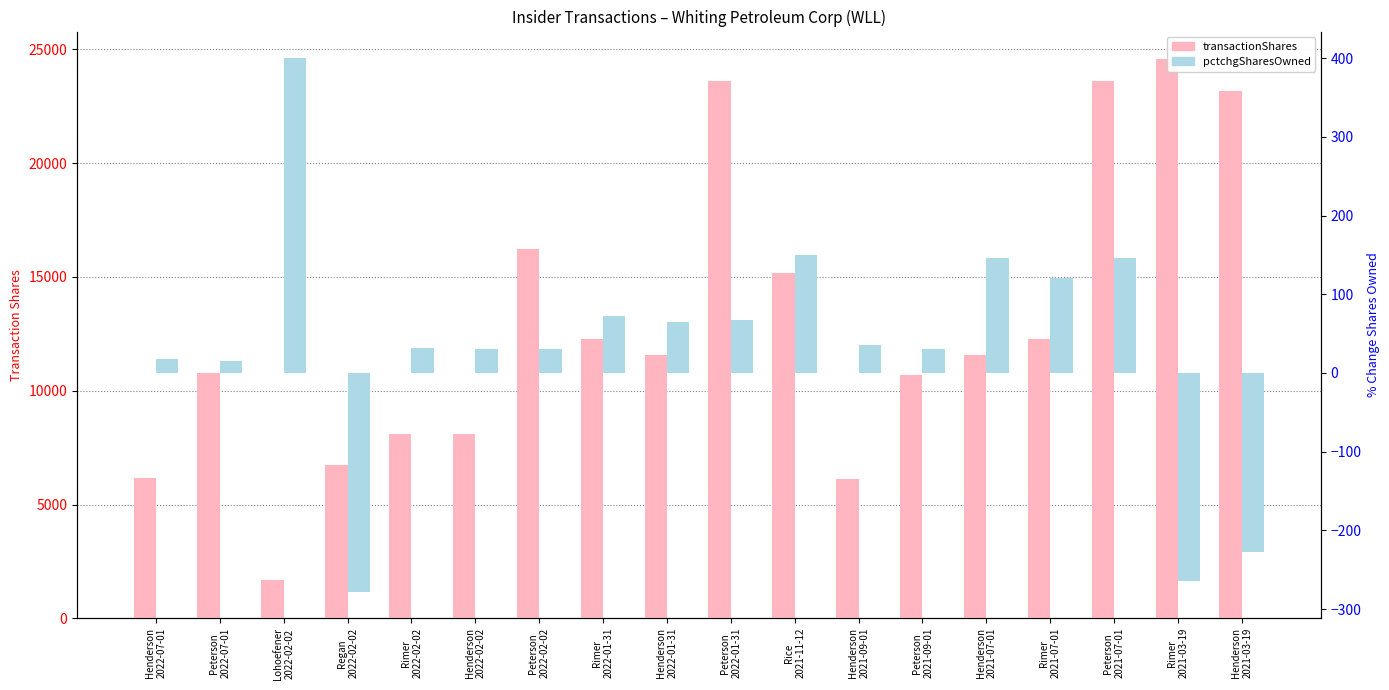

What is the difference between the transactionShares values at Rimer
2021-07-01 and Regan
2022-02-02?

5516